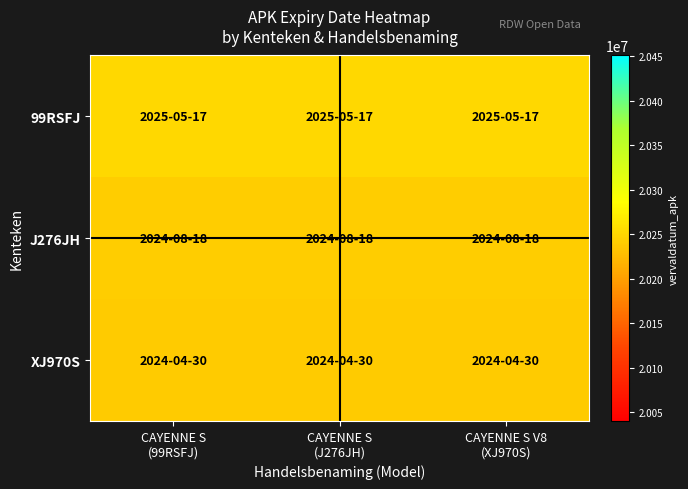

List the series in order of their peak value, highest first.

99RSFJ, J276JH, XJ970S